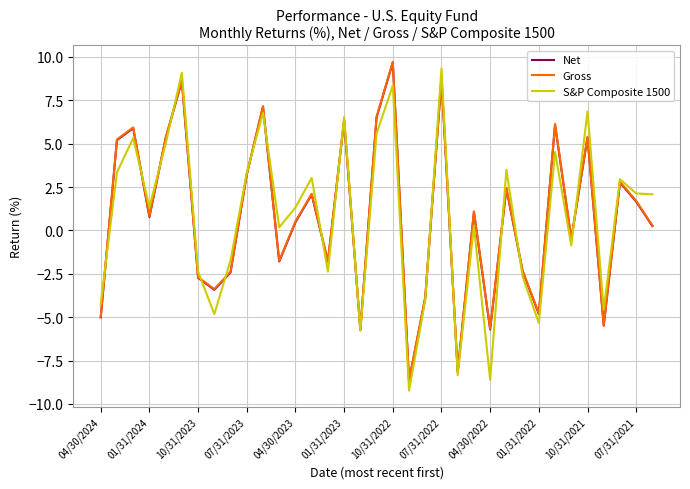

What is the smallest value displayed?

-9.2